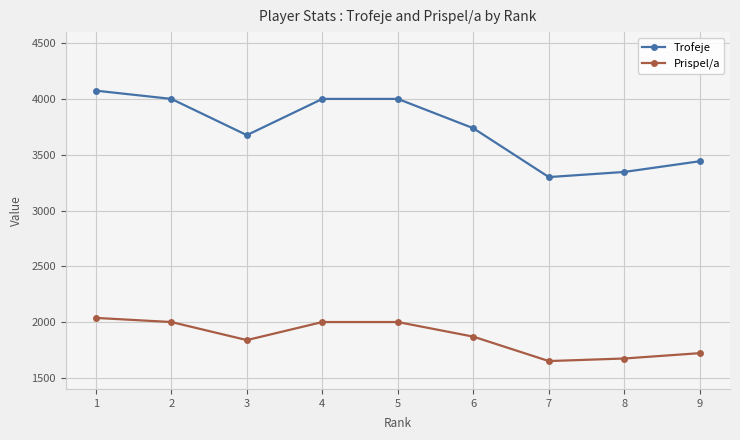

Is it true that Trofeje equals 6793 at 4?

False